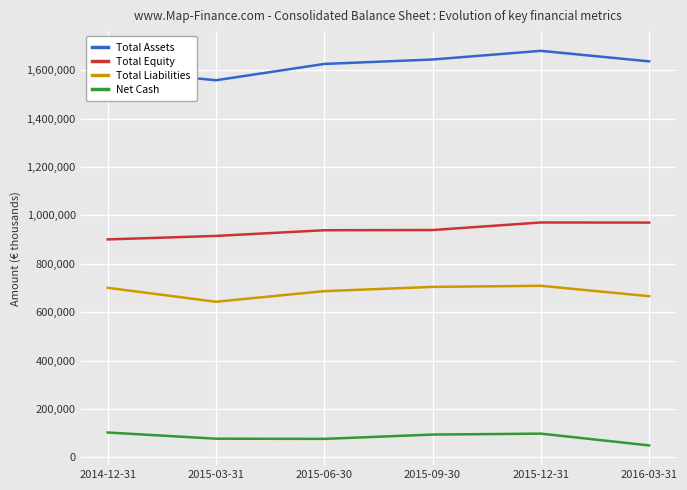

What is the highest value of the Total Liabilities series?

709035